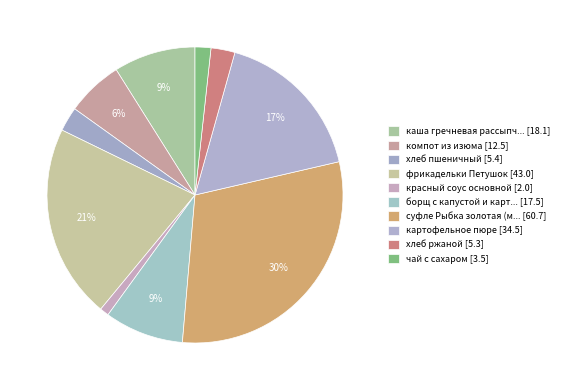

How many segments does this pie chart have?

10